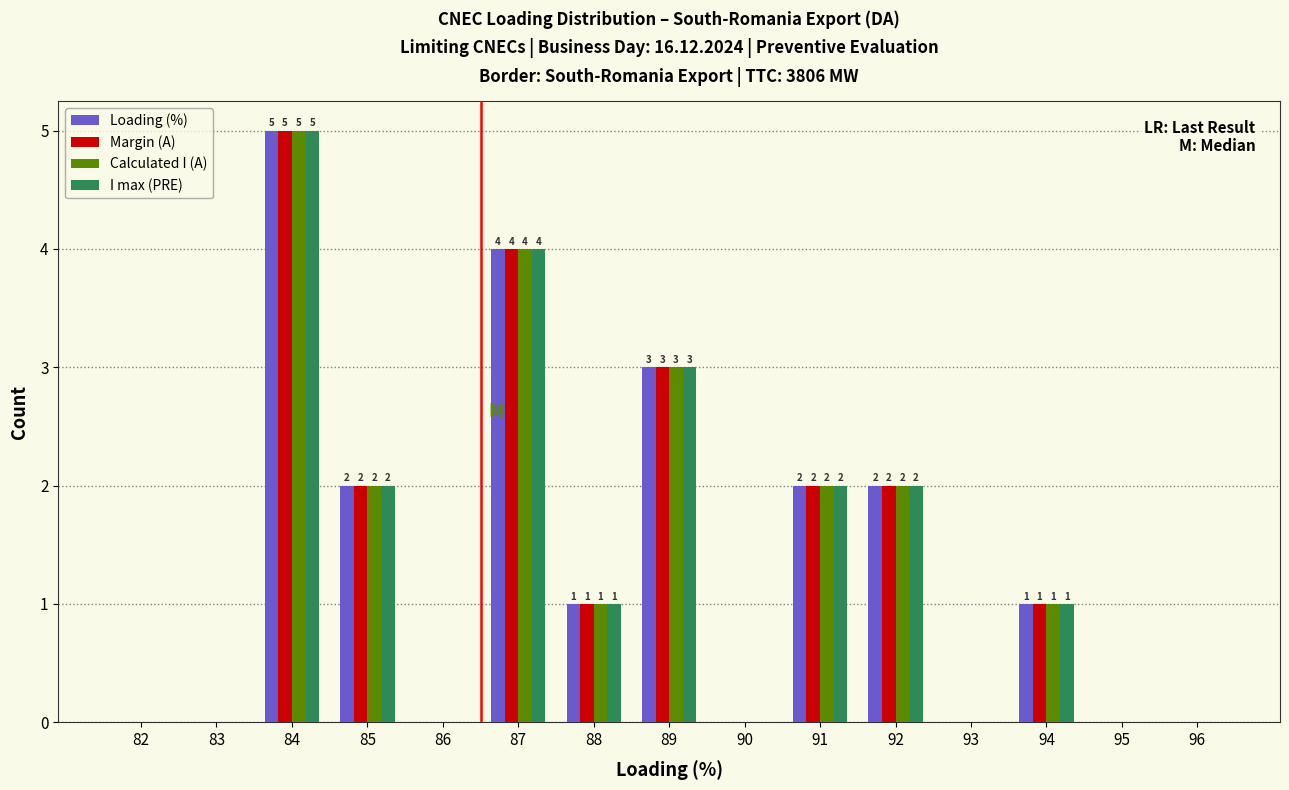

Reading left to right, what are all the values shown in this chart?

Loading (%): 82=0	83=0	84=5	85=2	86=0	87=4	88=1	89=3	90=0	91=2	92=2	93=0	94=1	95=0	96=0
Margin (A): 82=0	83=0	84=5	85=2	86=0	87=4	88=1	89=3	90=0	91=2	92=2	93=0	94=1	95=0	96=0
Calculated I (A): 82=0	83=0	84=5	85=2	86=0	87=4	88=1	89=3	90=0	91=2	92=2	93=0	94=1	95=0	96=0
I max (PRE): 82=0	83=0	84=5	85=2	86=0	87=4	88=1	89=3	90=0	91=2	92=2	93=0	94=1	95=0	96=0